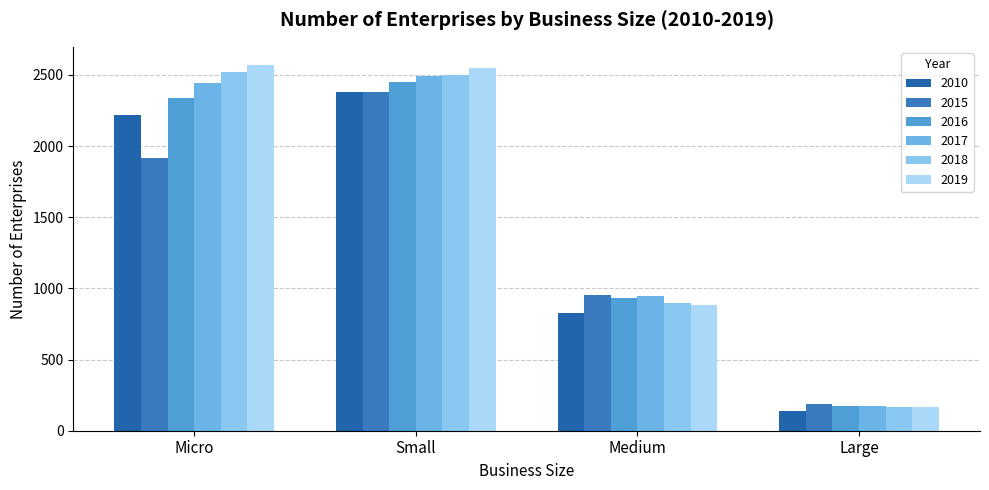

What is the difference between the maximum and minimum values in the 2017 series?

2319